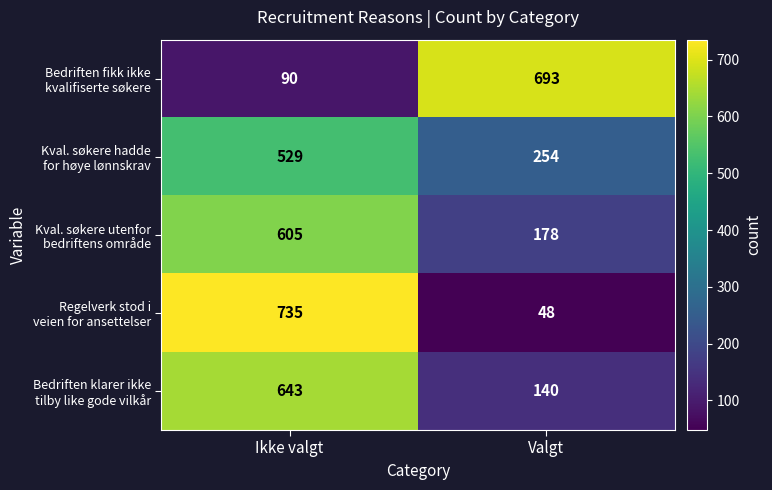

What is the difference between the highest and lowest values at Ikke valgt?

645